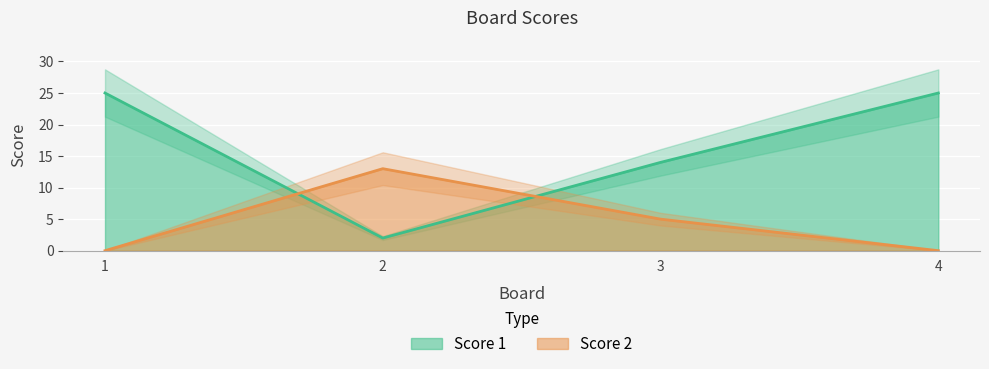

Rank the series by their maximum value, from lowest to highest.

Score 2, Score 1